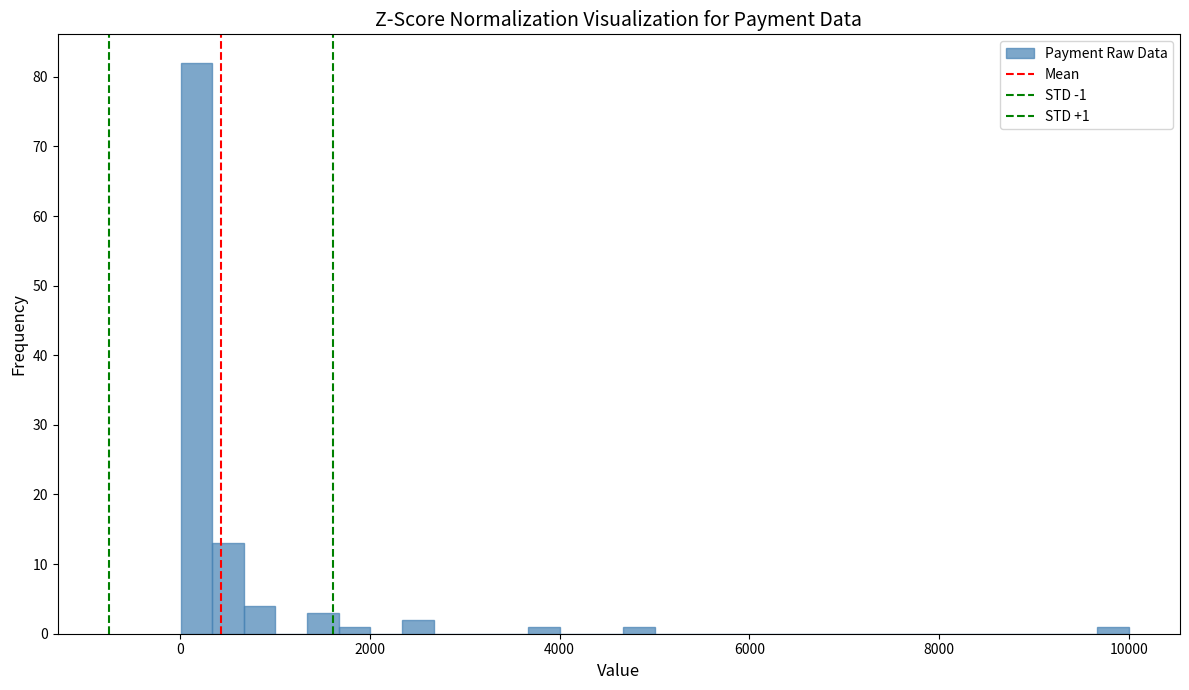

Read against the x-axis, roughly where is the centre of the tallest bar?

200